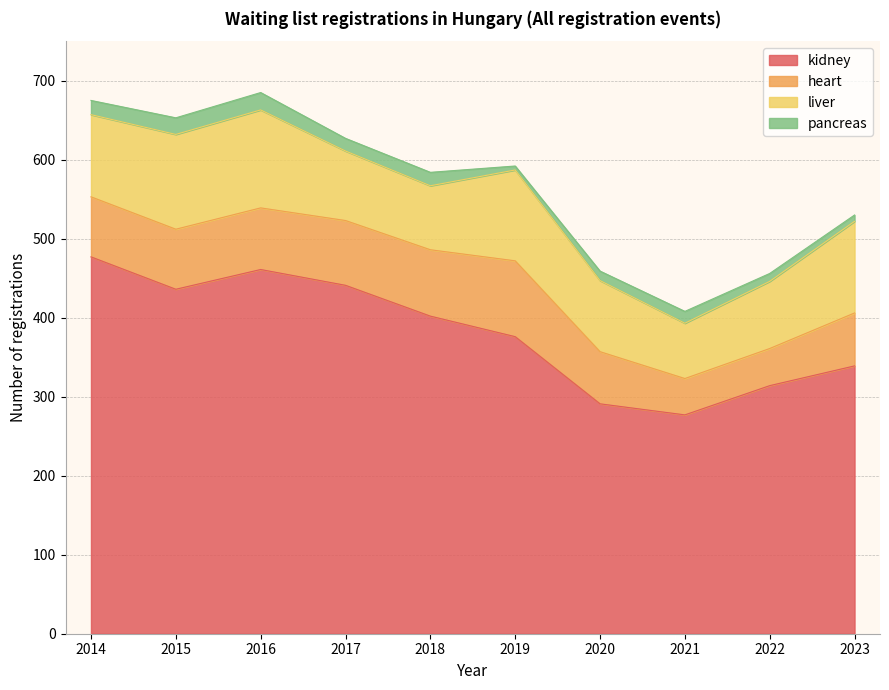

The value of kidney at 2019 is 543. True or false?

False